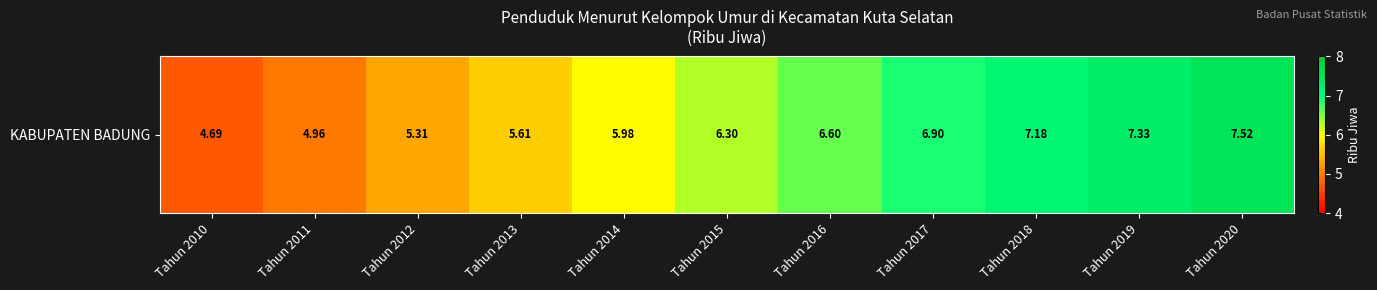

How many data points are above 6?

6